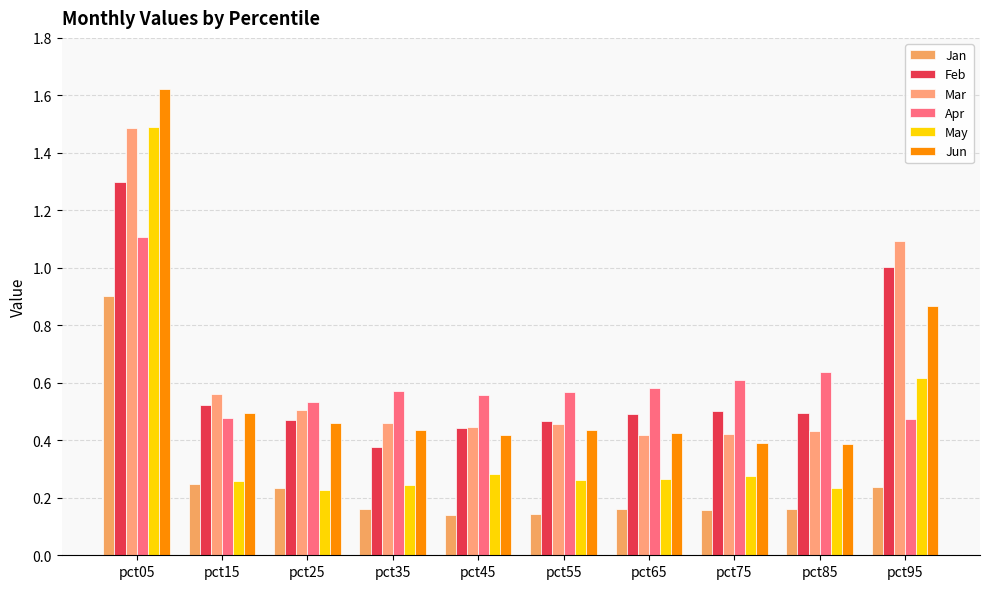

What is the sum of the Mar values at pct15 and pct45?

1.0